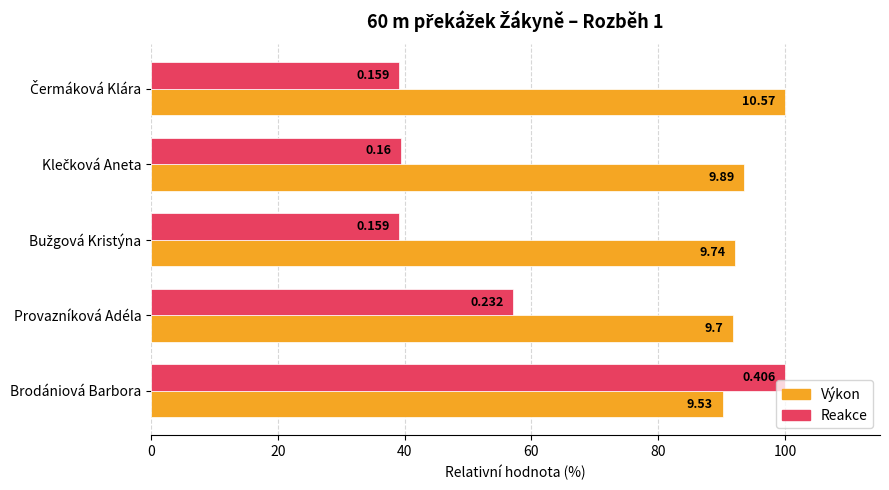

What are all the series names shown in the legend?

Výkon, Reakce